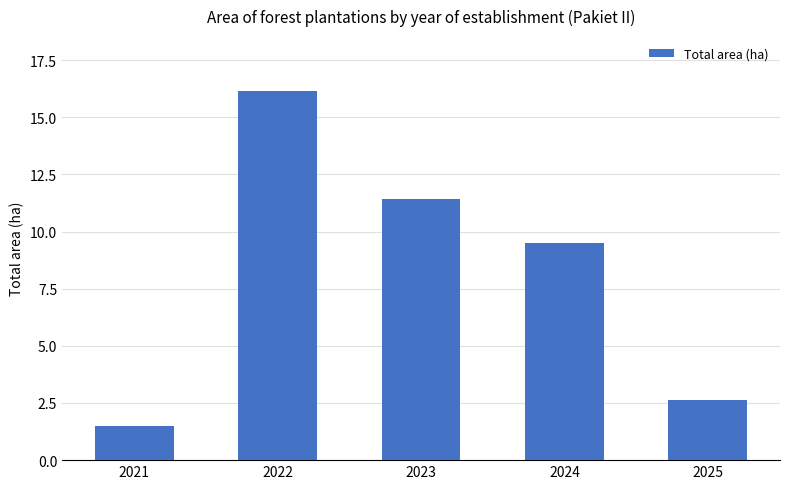

List the labels in order of value, largest first.

2022, 2023, 2024, 2025, 2021